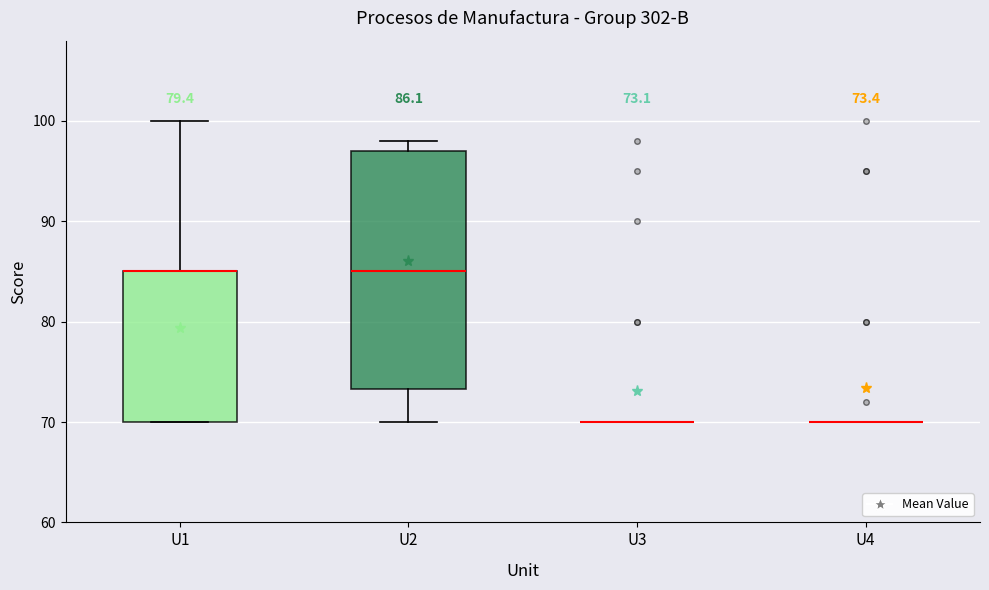

Which box is the tallest, from its lower edge to its upper edge?

U2